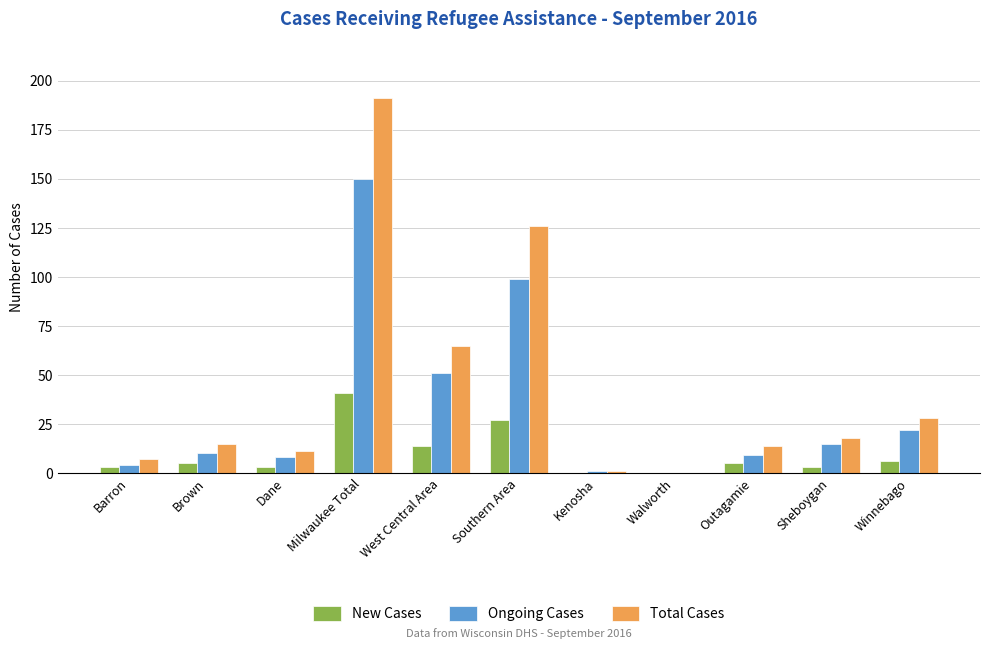

Which series has the largest total across all categories?

Total Cases